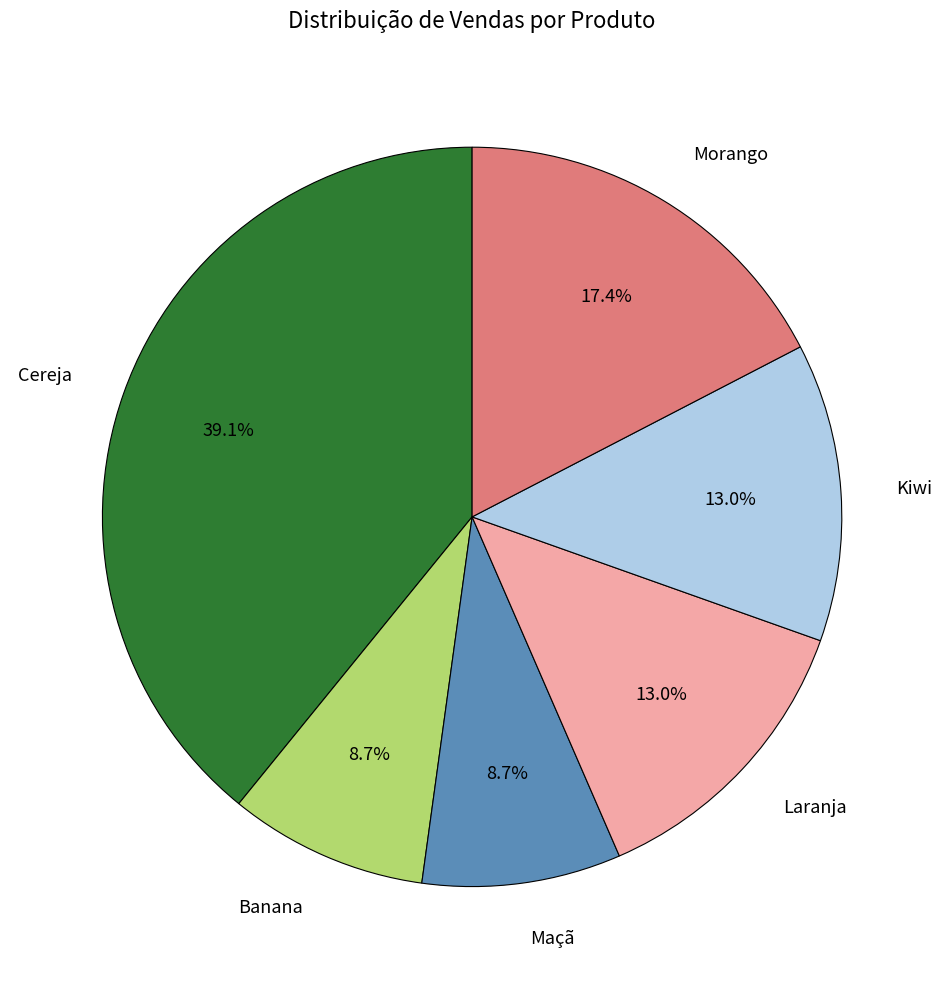

What percentage do Kiwi and Banana together represent?

21.7%